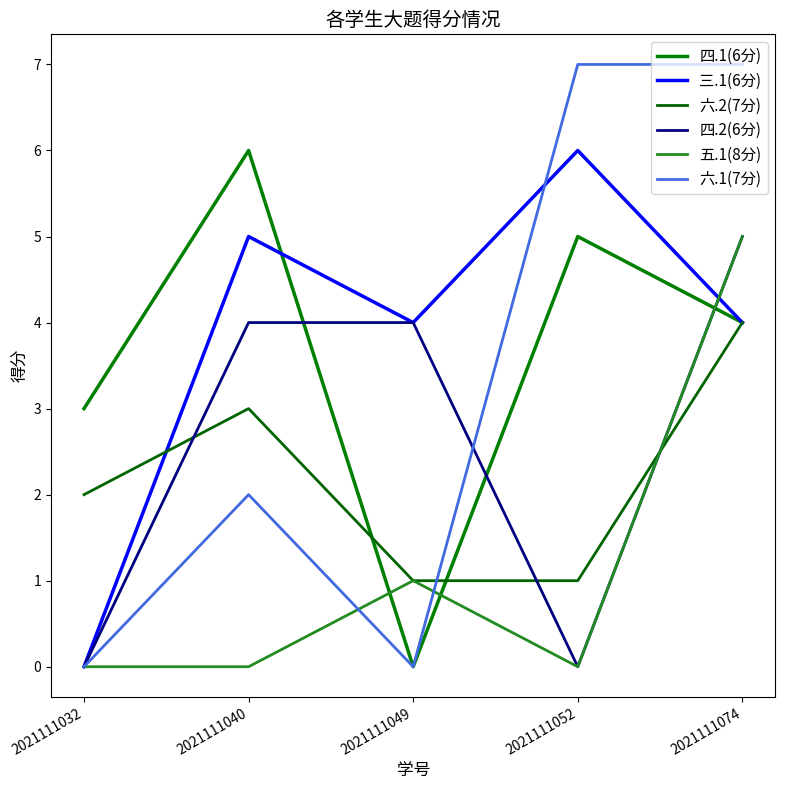

How many interior local valleys does the 四.2(6分) series have?

1